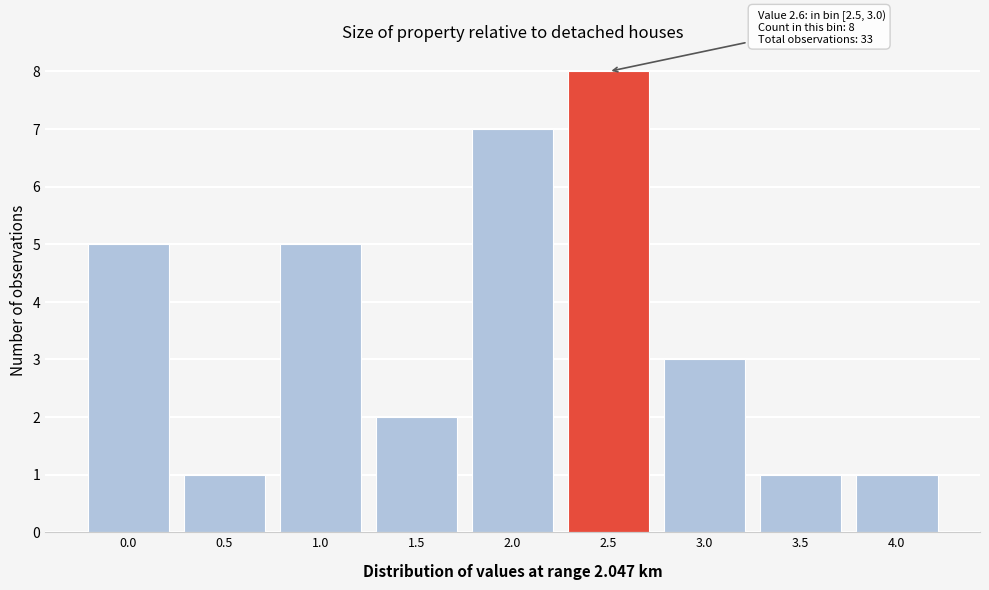

Reading left to right, list all the values displayed in this chart.

0.0=5	0.5=1	1.0=5	1.5=2	2.0=7	2.5=8	3.0=3	3.5=1	4.0=1